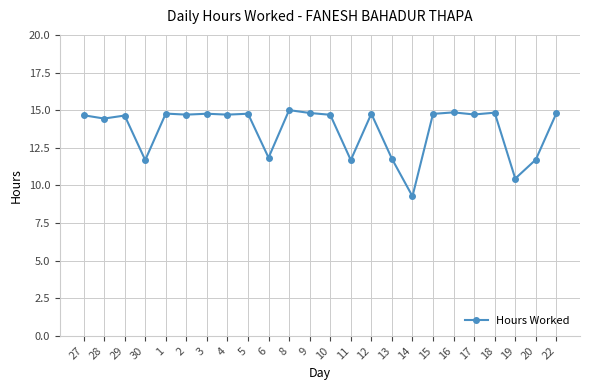

What is the change in value from 4 to 20?

-3.0